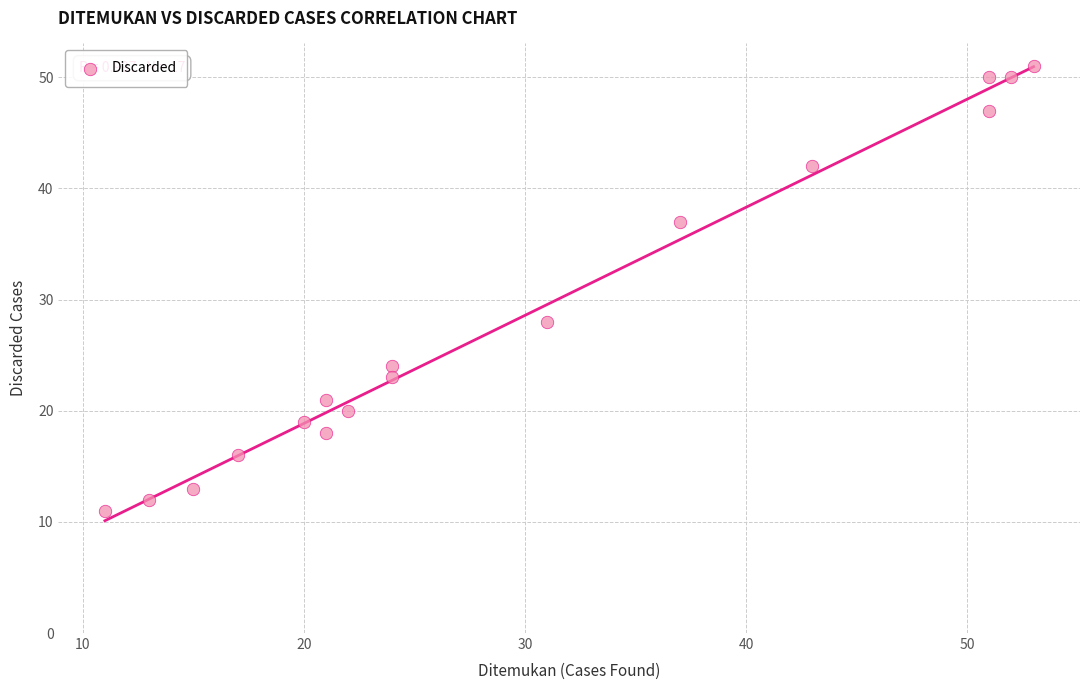

What is the range of Y values (max minus min)?

40